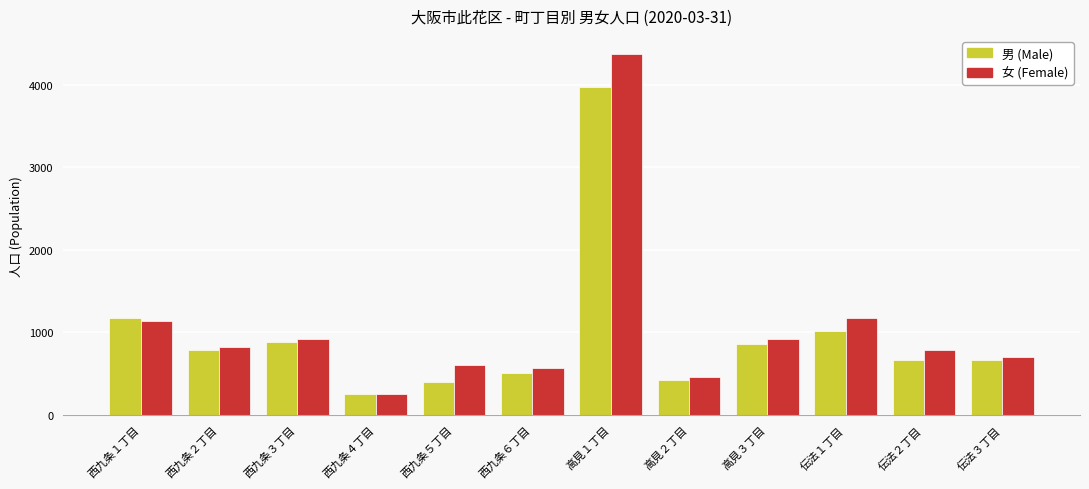

Is the value of 女 (Female) at 西九条１丁目 greater than the value of 男 (Male) at 西九条２丁目?

Yes